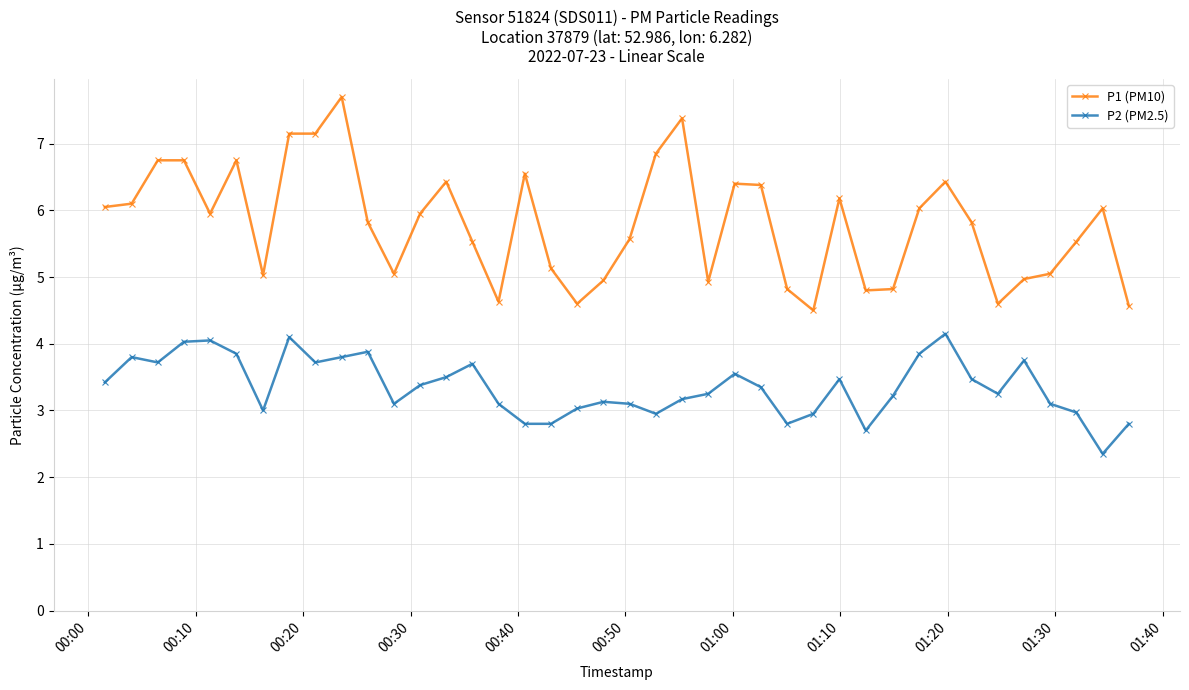

Which series has the largest total across all categories?

P1 (PM10)